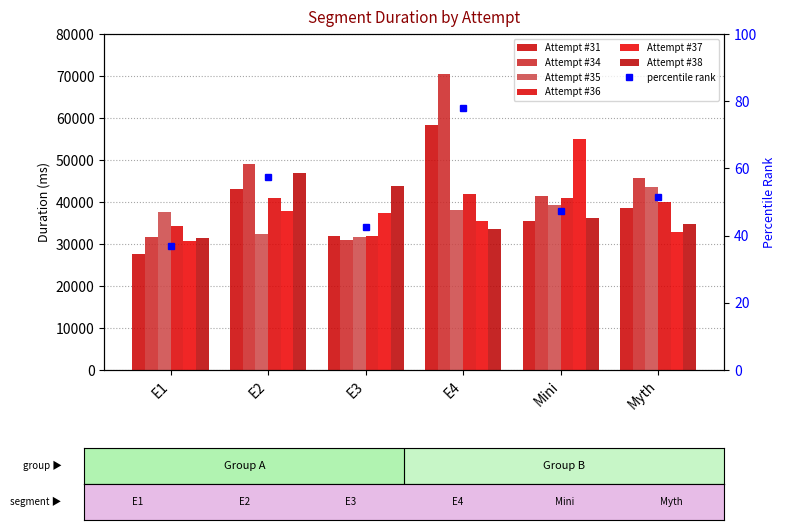

The value of Attempt #37 at Mini is 35080. True or false?

False